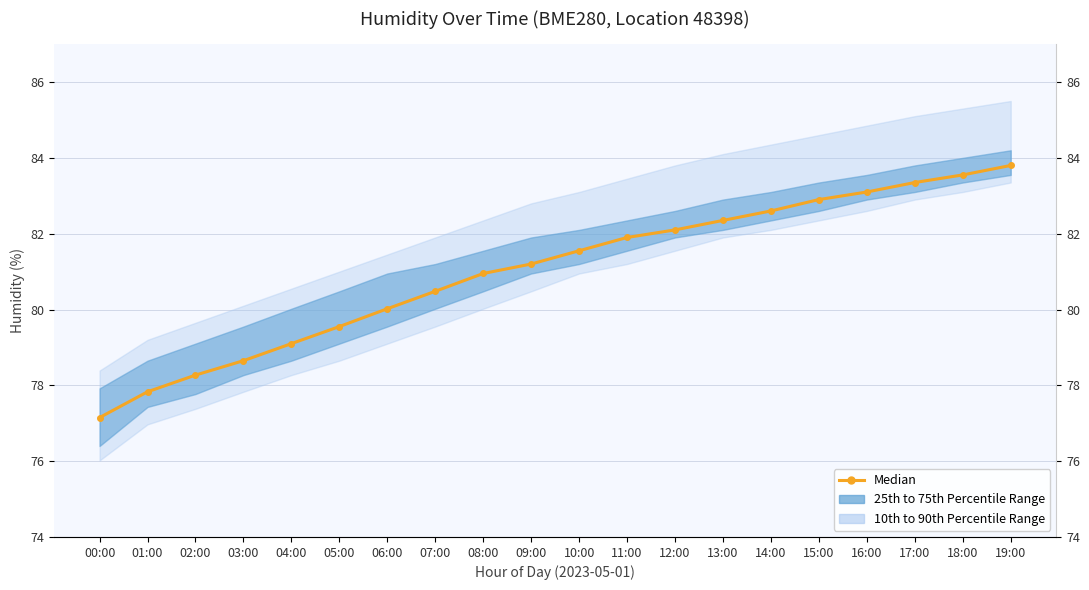

What is the smallest value displayed?

77.2